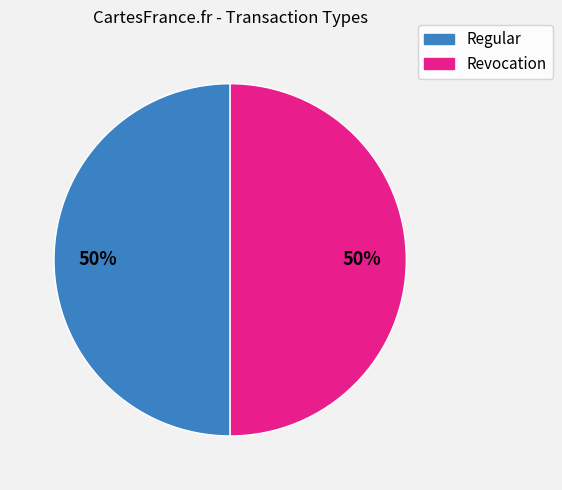

Approximately how many times larger is the value at Revocation compared to Regular?

1.0